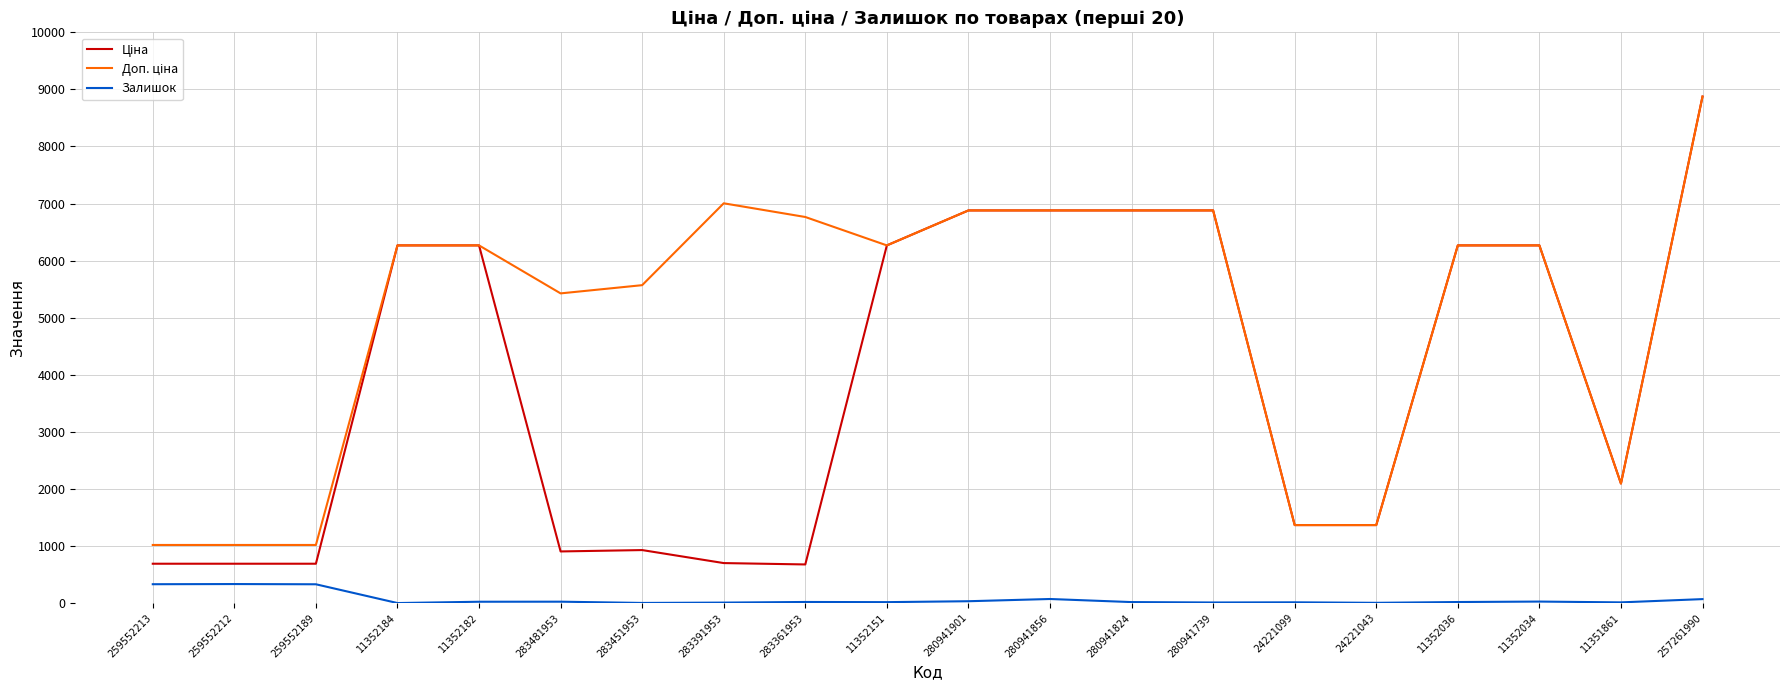

What is the total value across all series at 259552213?

2036.9